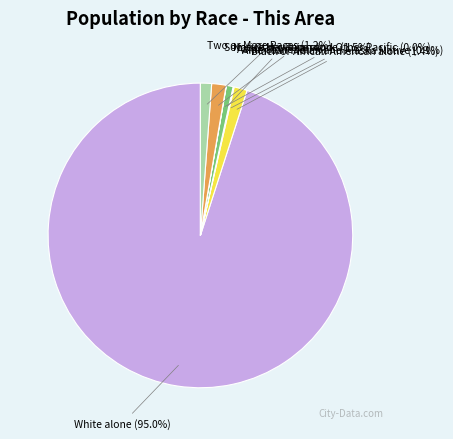

To the nearest percent, what percentage of the pie is Asian alone?

1%